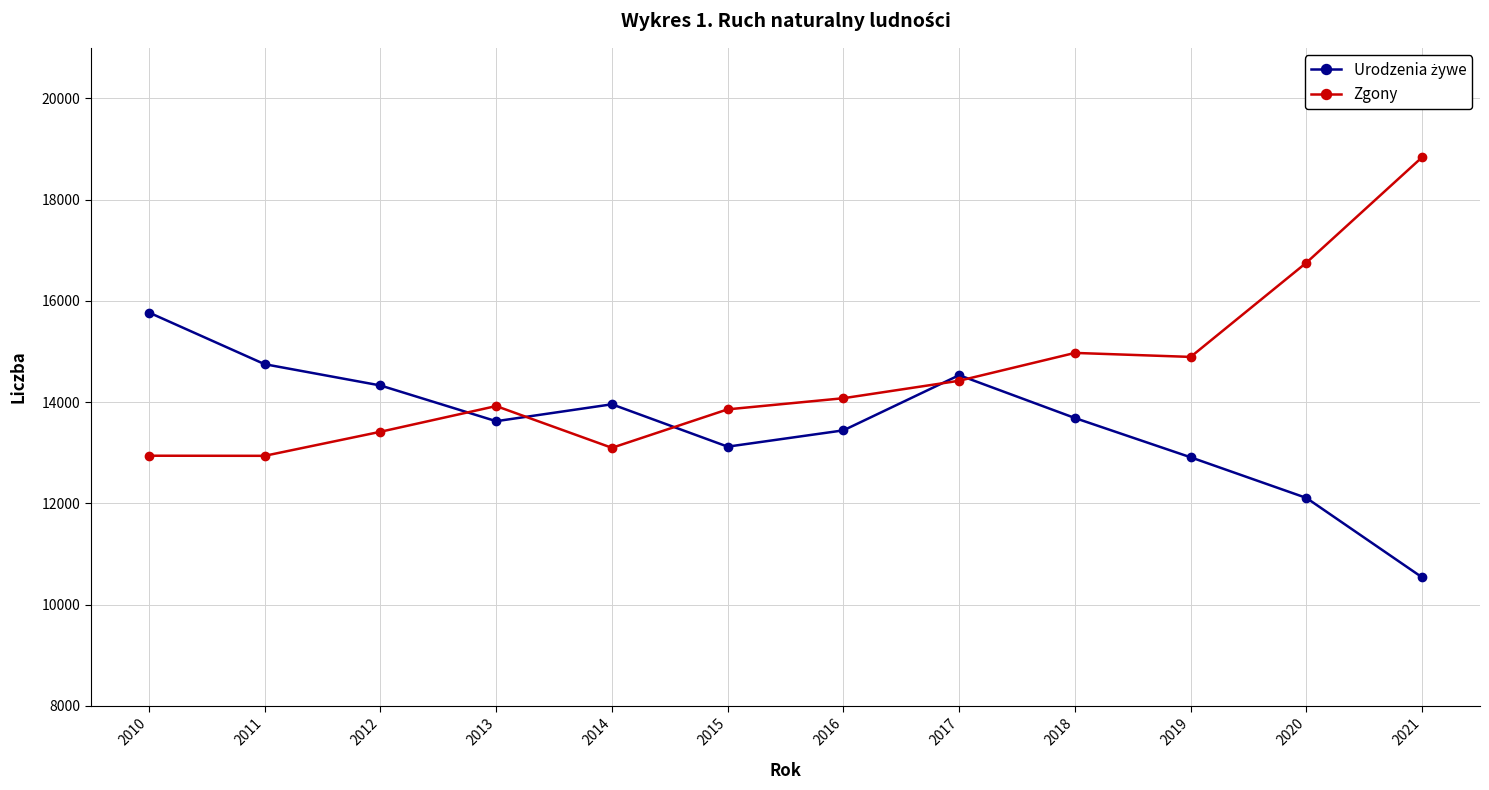

Which series has the largest total across all categories?

Zgony